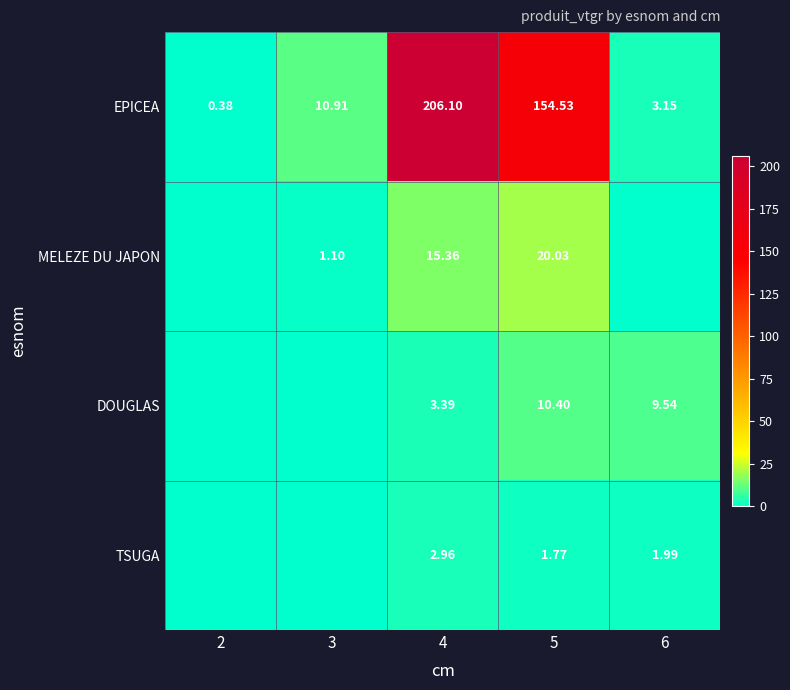

Is the value of TSUGA at 6 greater than the value of MELEZE DU JAPON at 5?

No